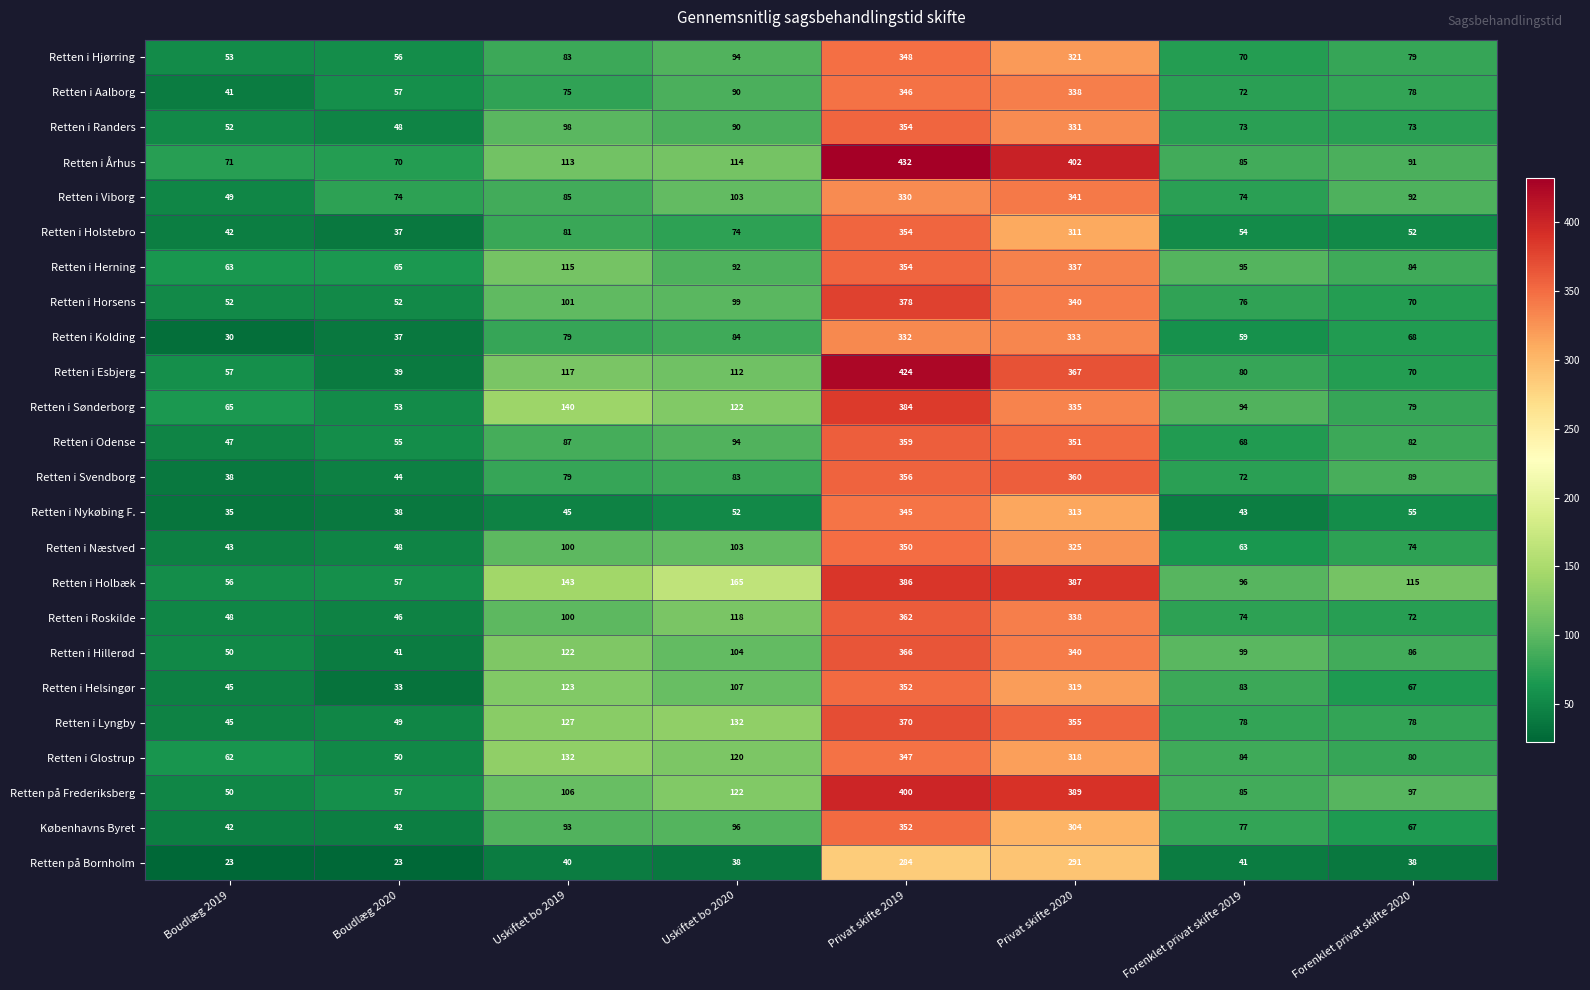

Which series changed the most between Boudlæg 2020 and Uskiftet bo 2020?

Retten i Holbæk